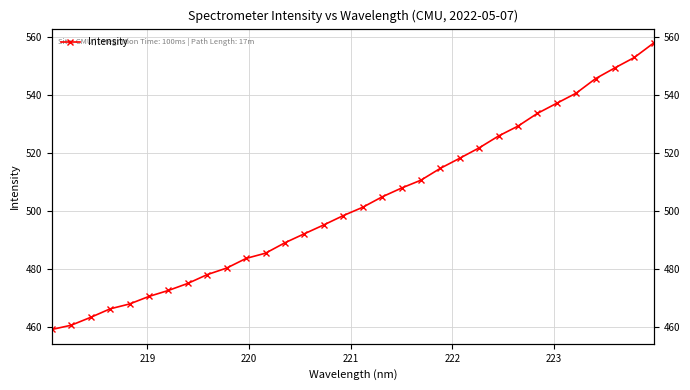

What is the maximum value shown in the chart?

557.8